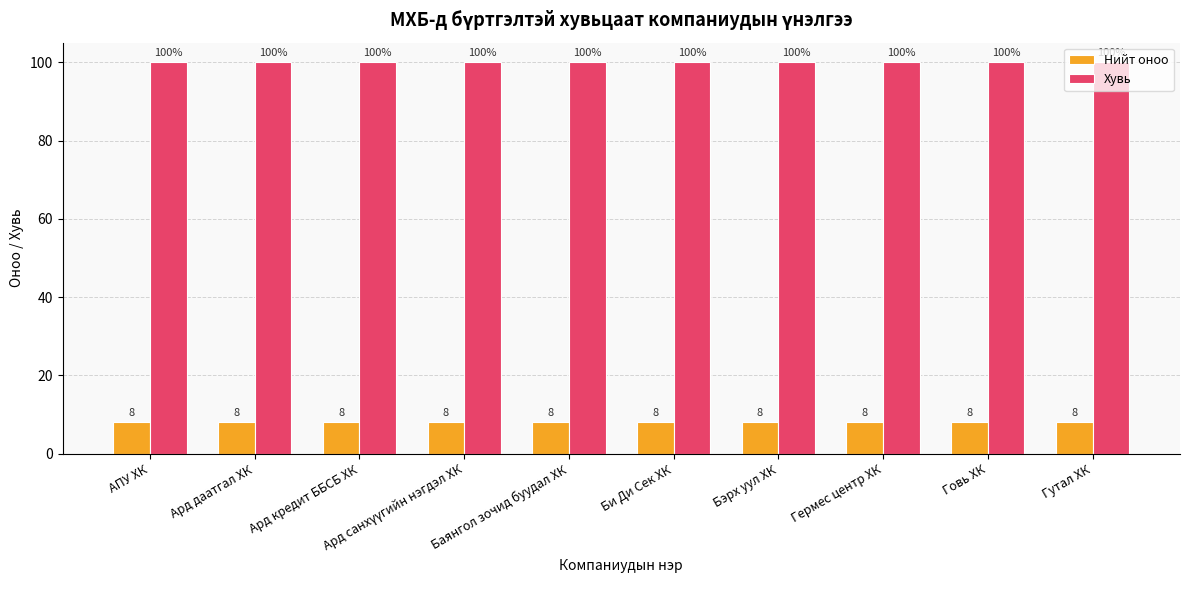

What are all the series names shown in the legend?

Нийт оноо, Хувь